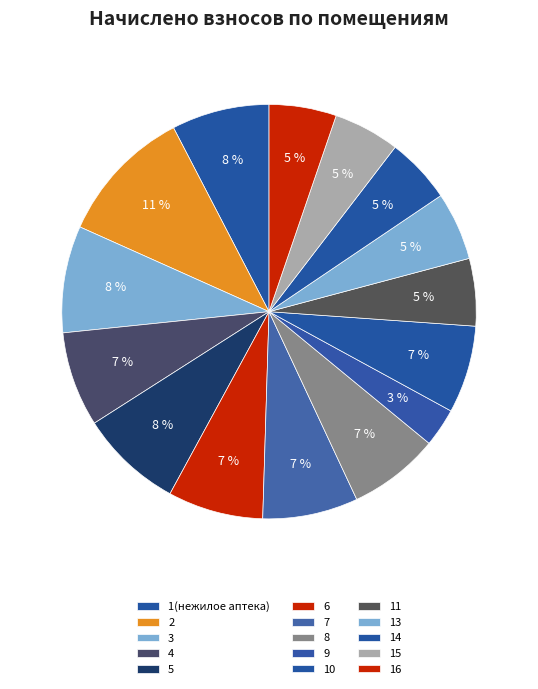

The 8 slice represents 7% of the pie. True or false?

True